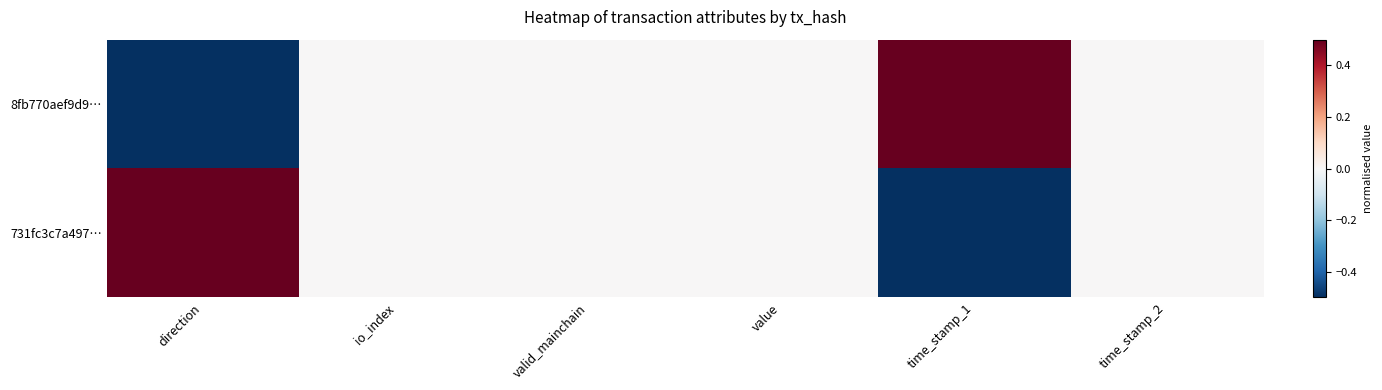

Count the number of categories in the chart.

6